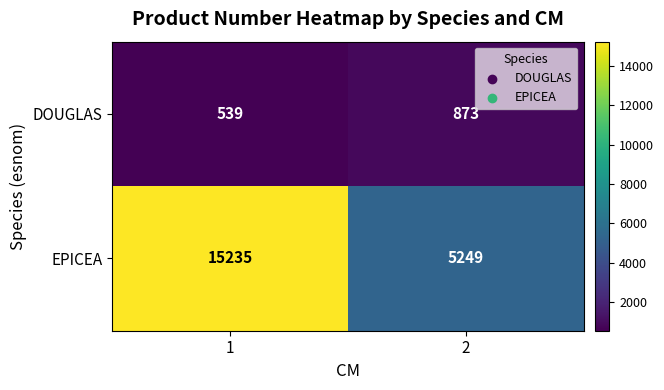

What is the difference between the maximum and minimum values in the DOUGLAS series?

334